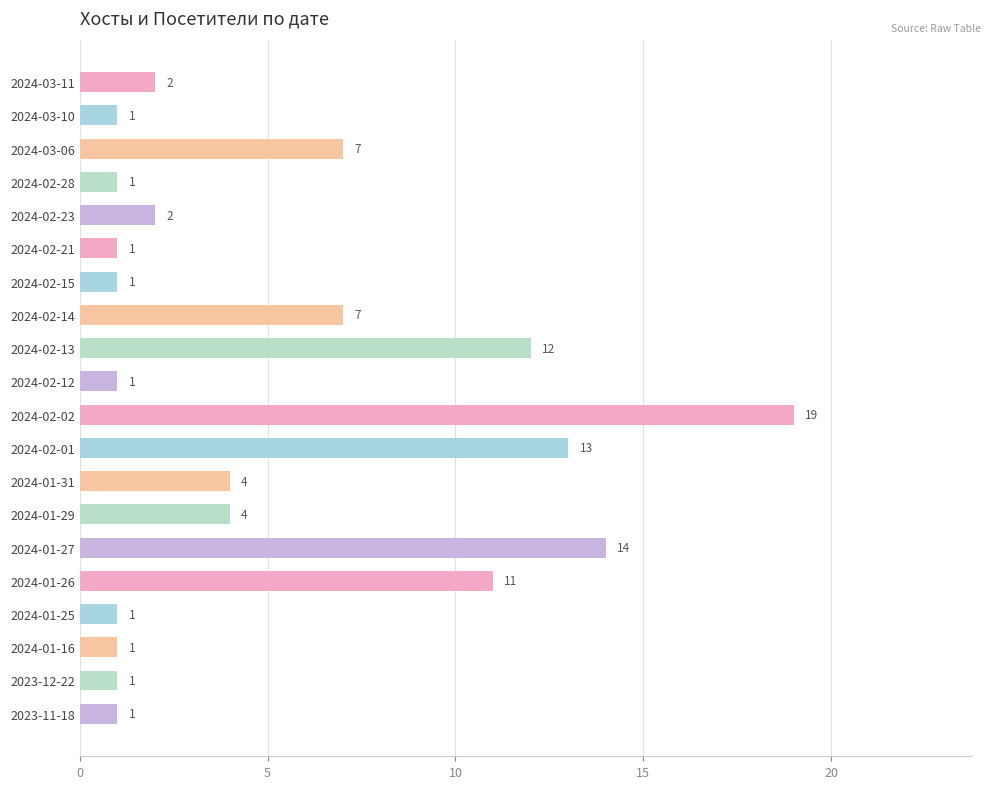

What is the value of the 6th bar from the top?

1